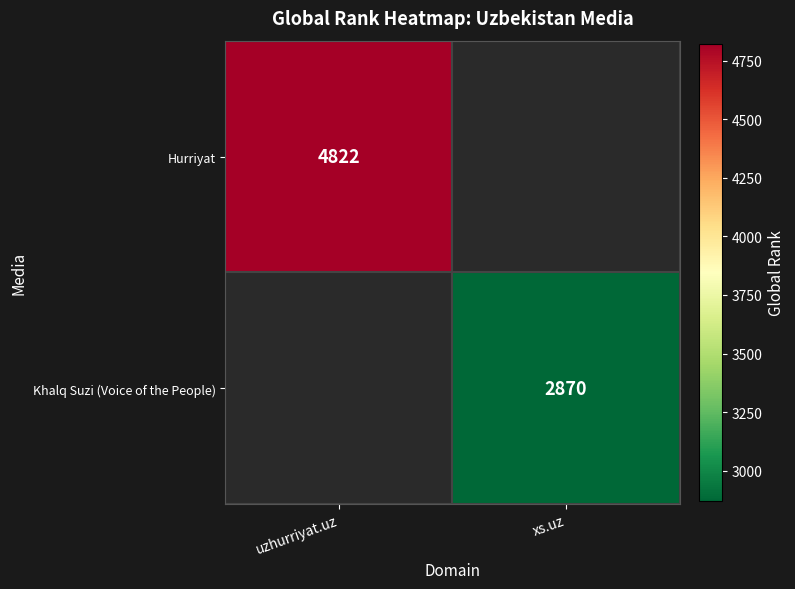

Is it true that Khalq Suzi (Voice of the People) equals 2870 at xs.uz?

True